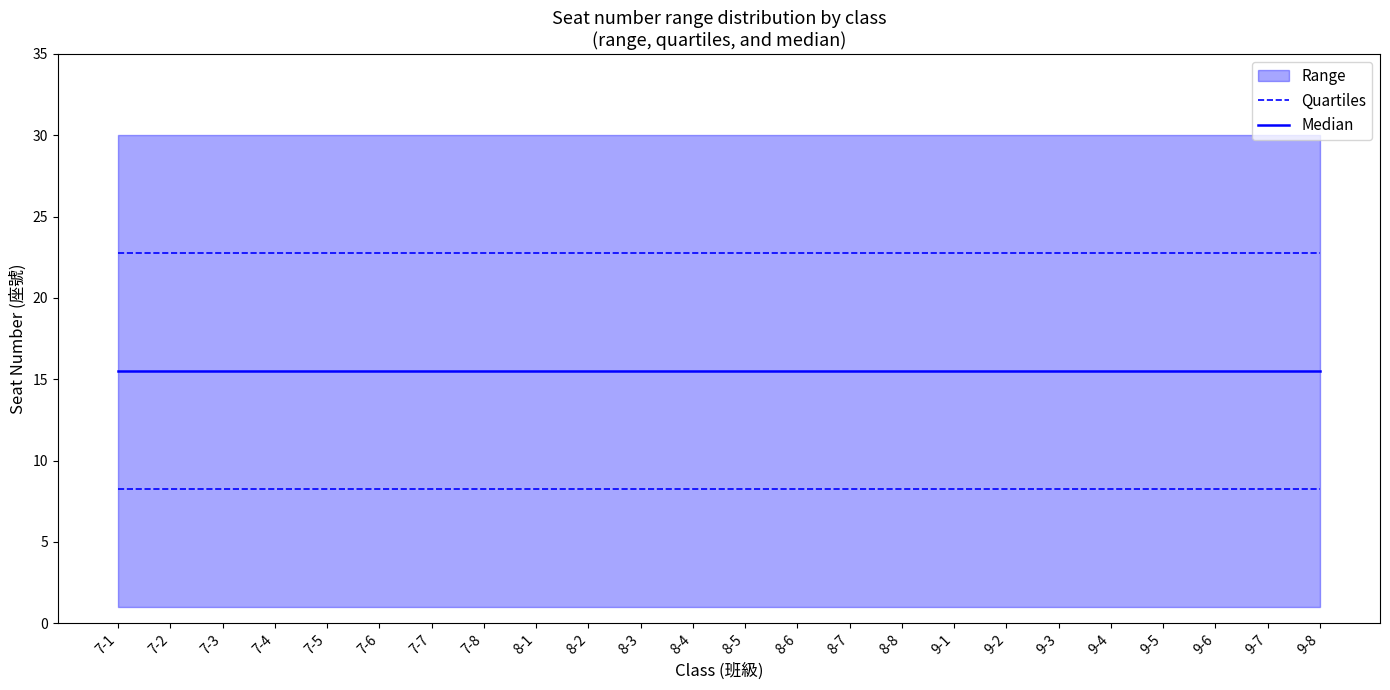

Which has a higher value, 7-8 or 9-4?

7-8